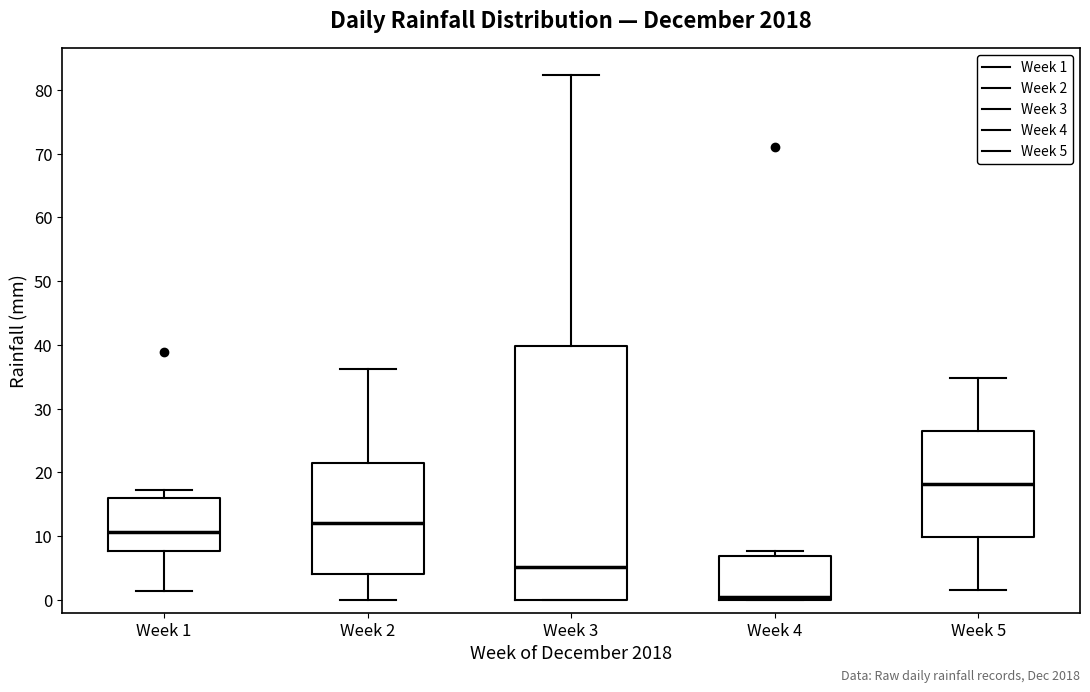

Where does the upper whisker of the box for Week 5 end on the y-axis? The values are not printed on the chart, so give them approximately, as read against the axis.

35